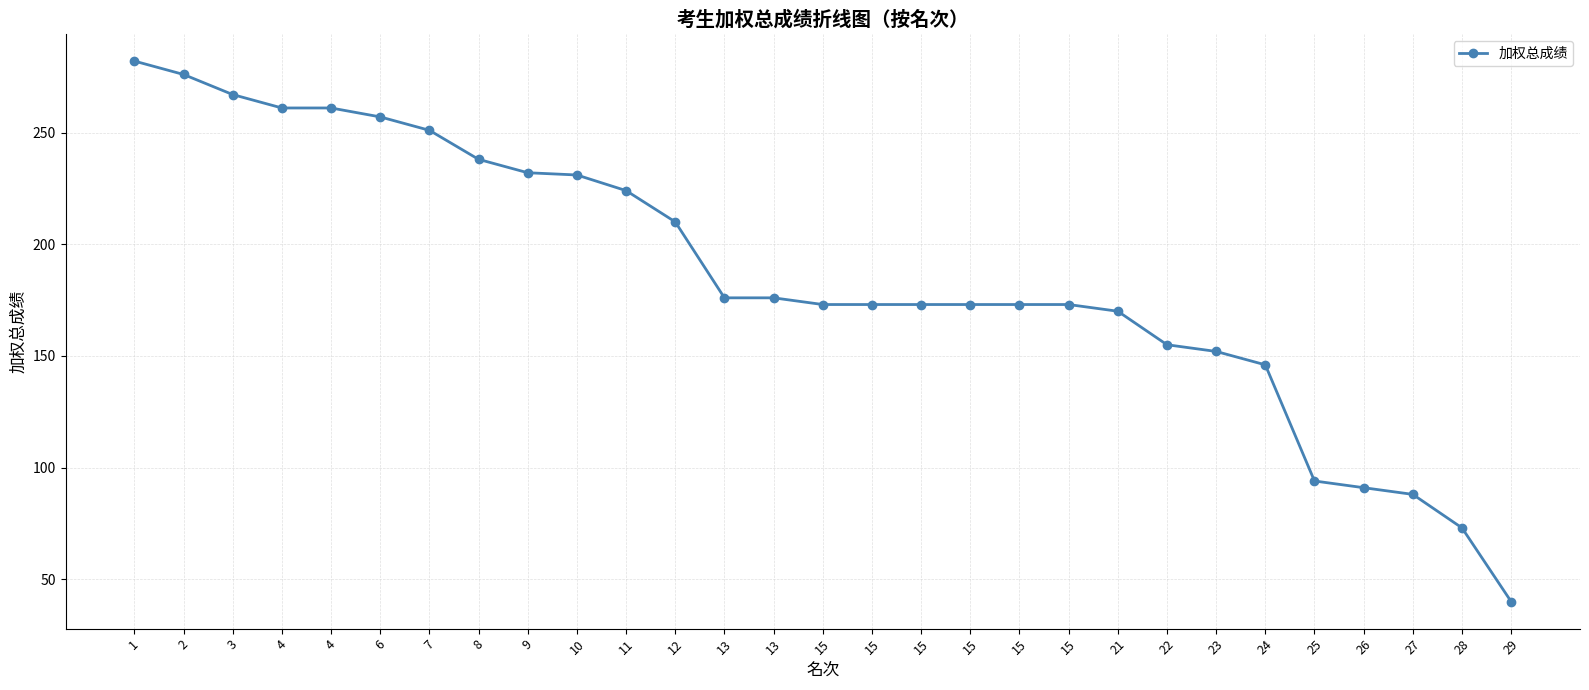

At which category does the chart reach its peak across all series?

1